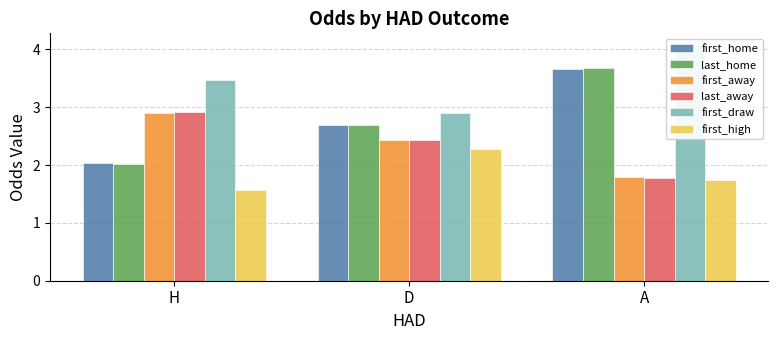

The value of first_home at D is 4.6. True or false?

False